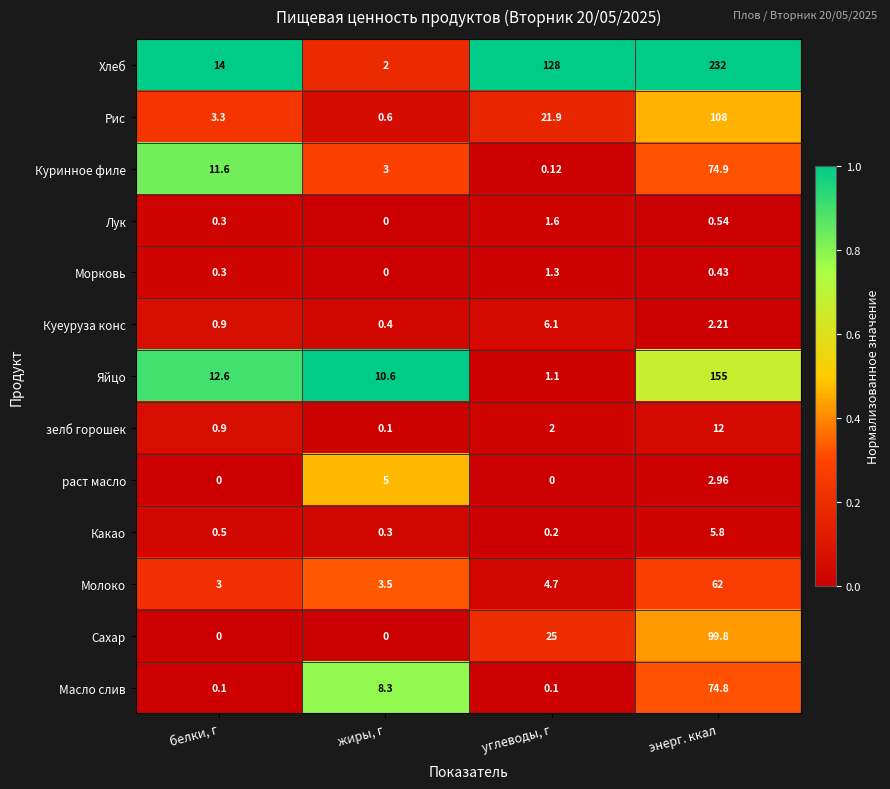

Rank the series by their maximum value, from highest to lowest.

Хлеб, Яйцо, Рис, Сахар, Куринное филе, Масло слив, Молоко, зелб горошек, Куеуруза конс, Какао, раст масло, Лук, Морковь